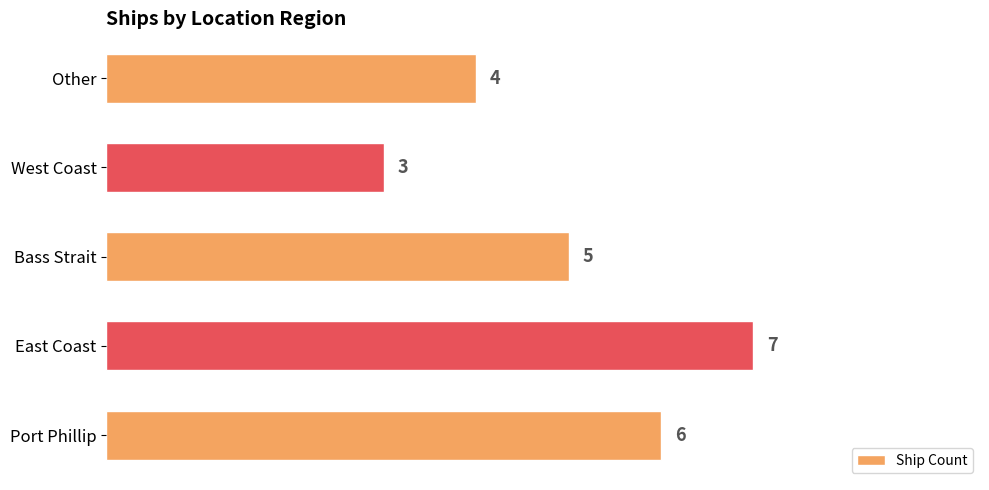

Approximately how many times larger is the value at Port Phillip compared to Bass Strait?

1.2